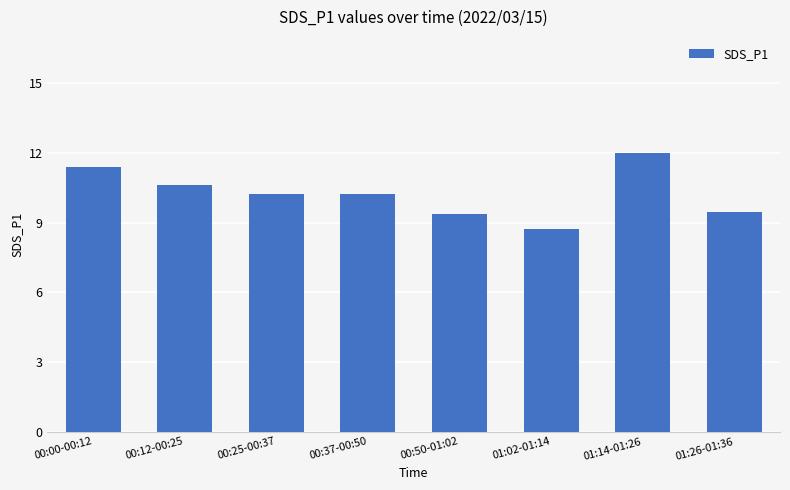

The chart shows a value of 3.4 at 00:50-01:02. True or false?

False